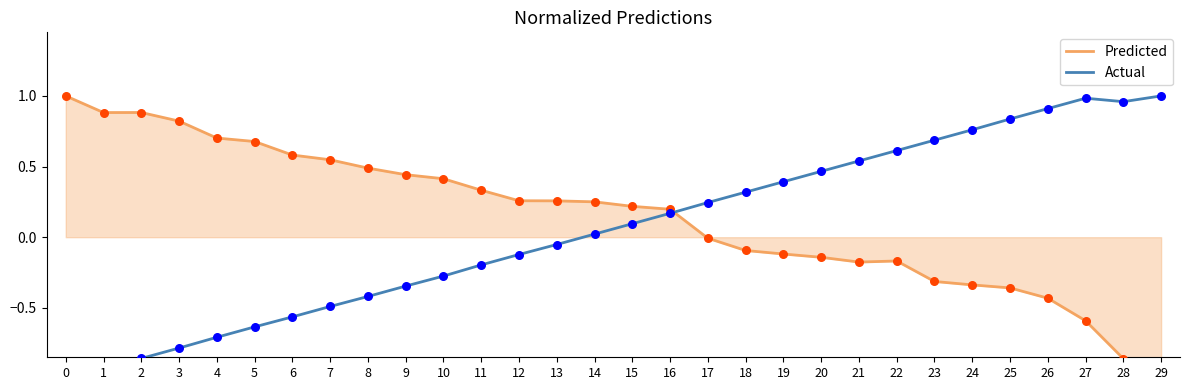

Which series has the largest Y range (max minus min)?

Predicted